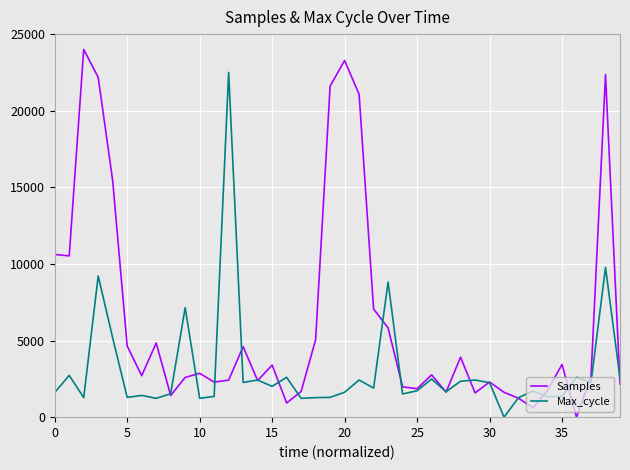

Which series has the largest total across all categories?

Samples